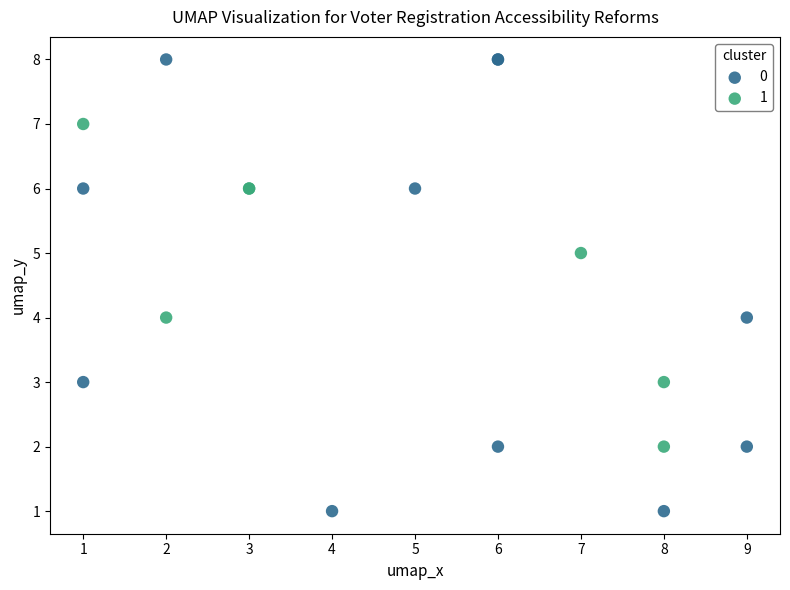

What are all the series names shown in the legend?

0, 1